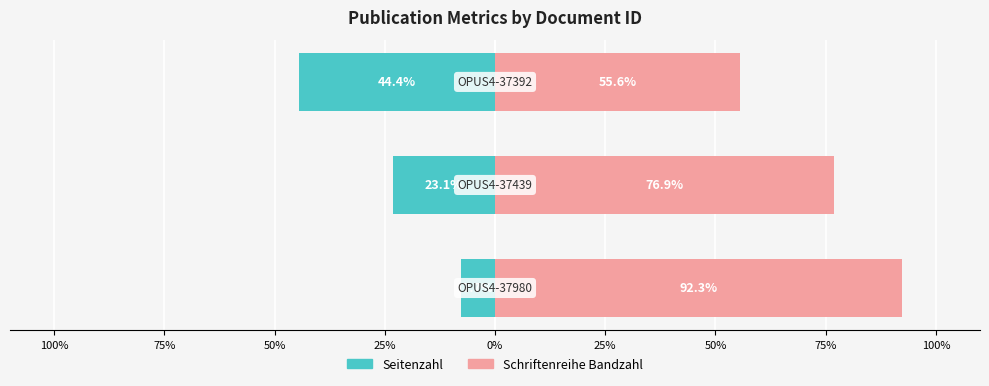

How many categories are shown in the chart?

3